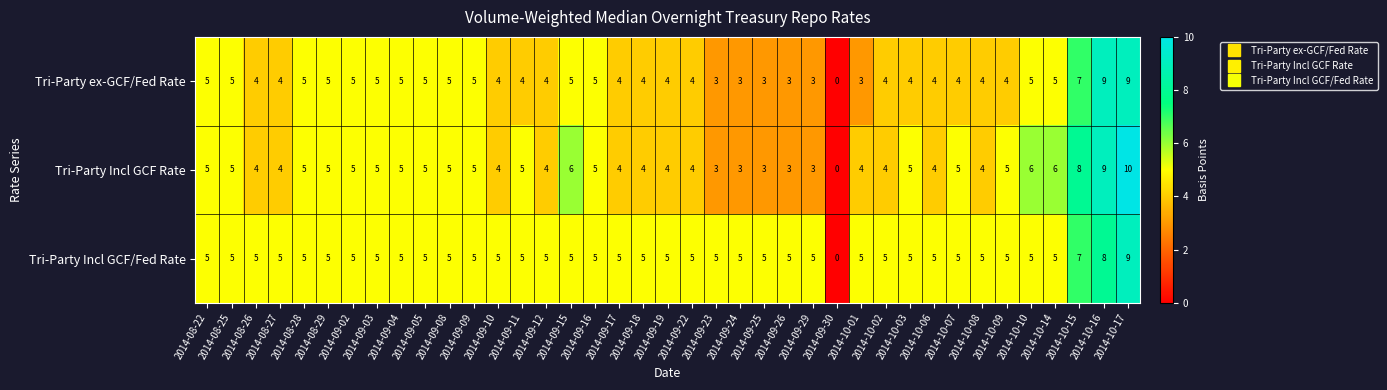

How many series are shown in this chart?

3